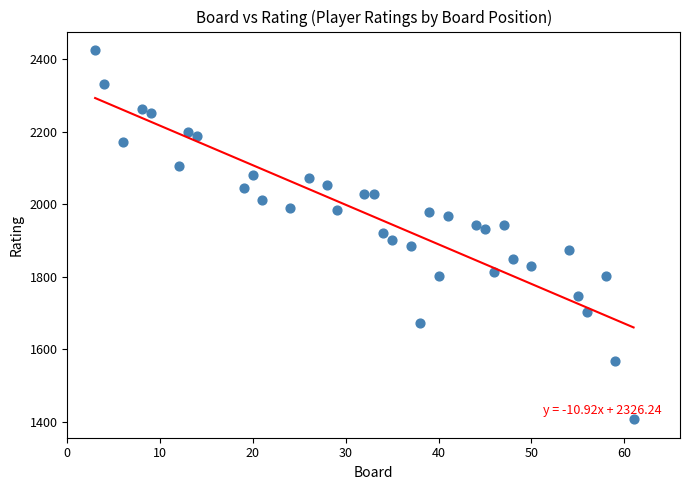

What is the range of X values (max minus min)?

58